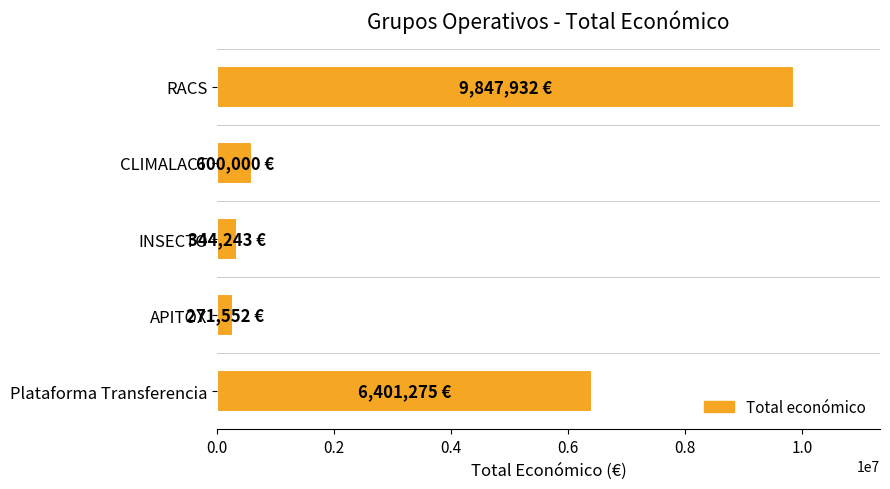

The chart shows a value of 271552 at APITOX. True or false?

True